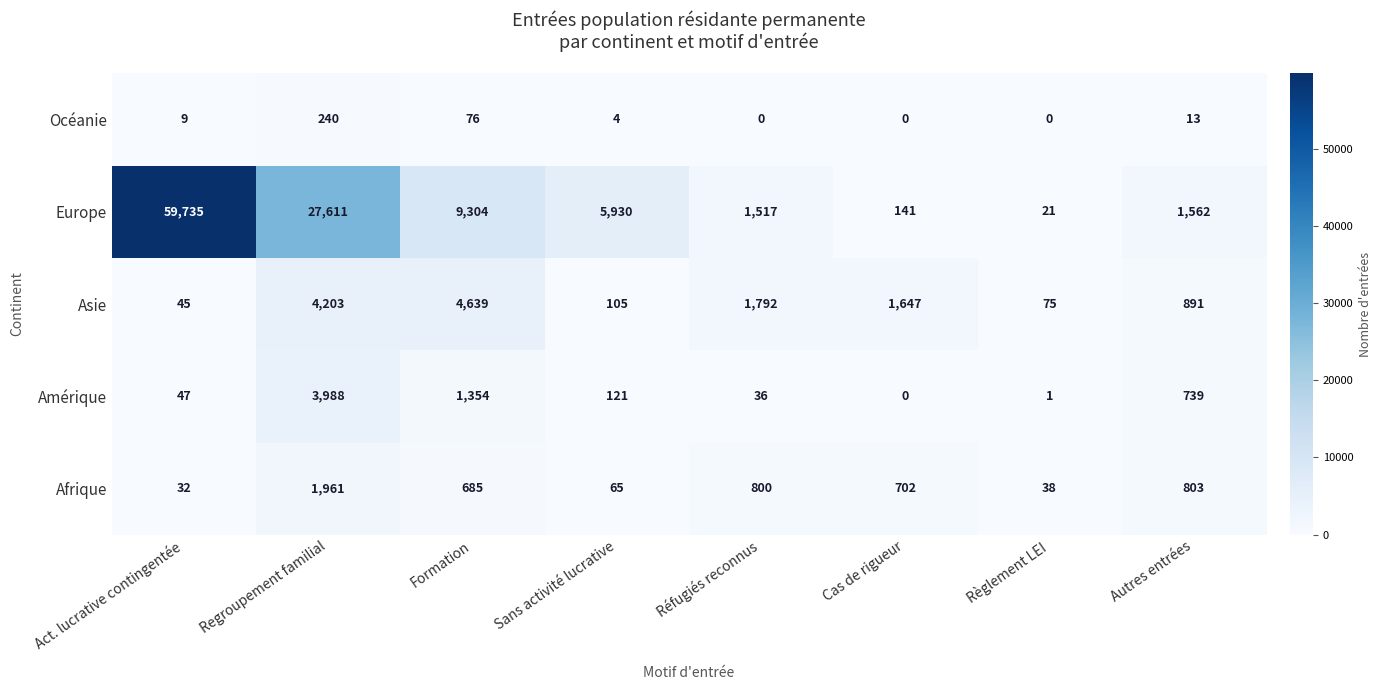

What is the spread (max minus min) of values at Sans activité lucrative?

5926